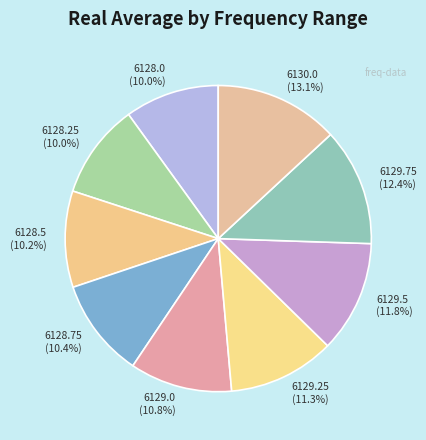

Between 6130.0 and 6129.0, which is larger?

6130.0